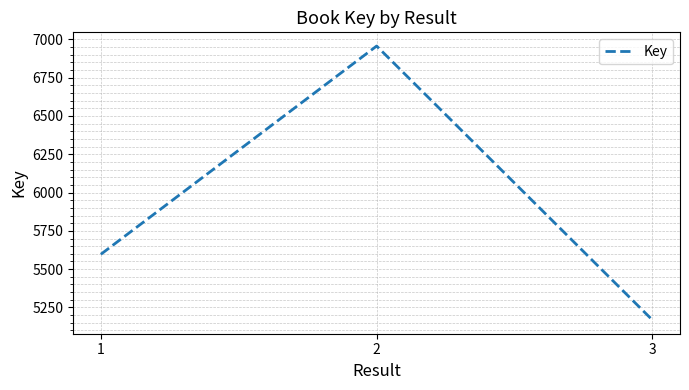

Which category has the lowest value across all series?

3